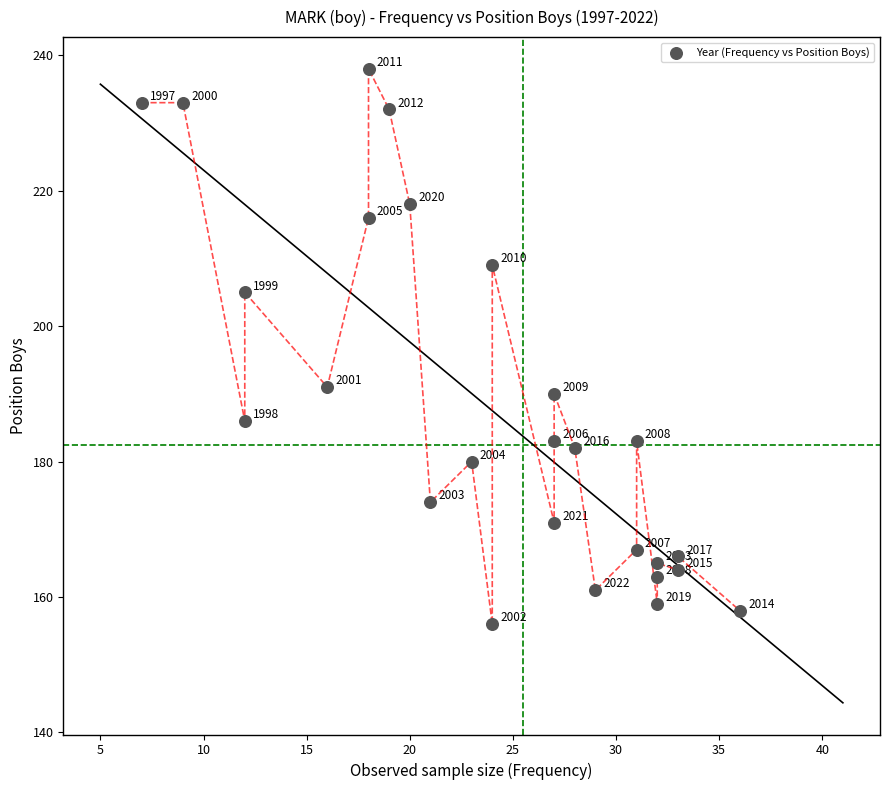

What Y value in the scatter plot is closest to 197?

191